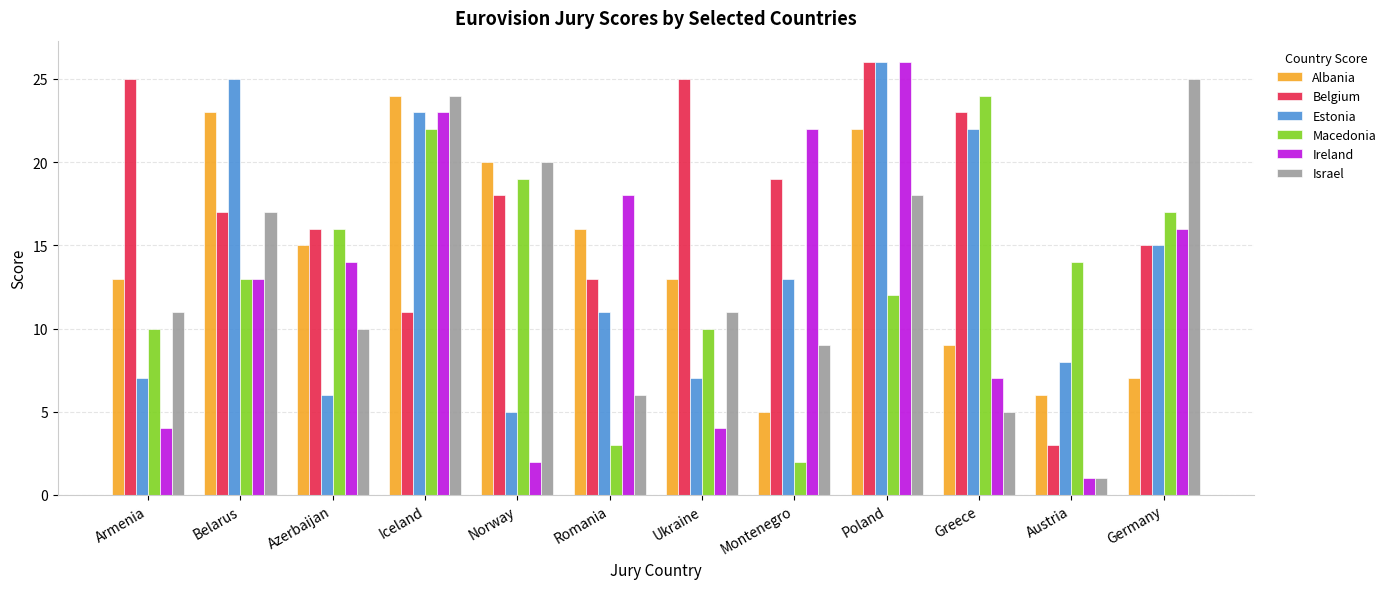

The value of Macedonia at Belarus is 8. True or false?

False